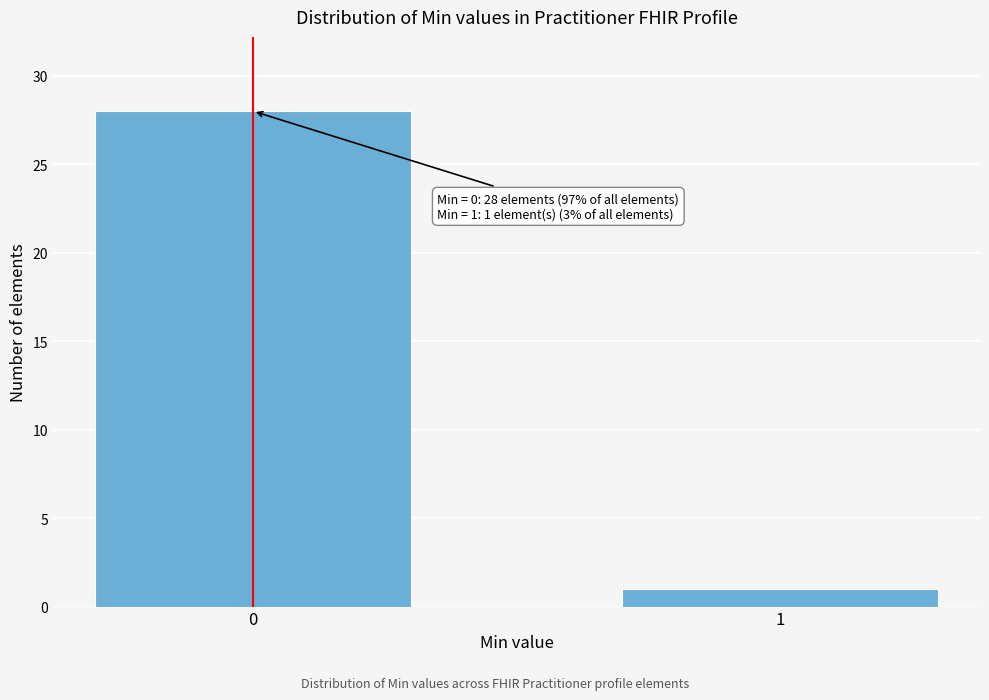

Reading left to right, extract all data points from this chart.

28	1